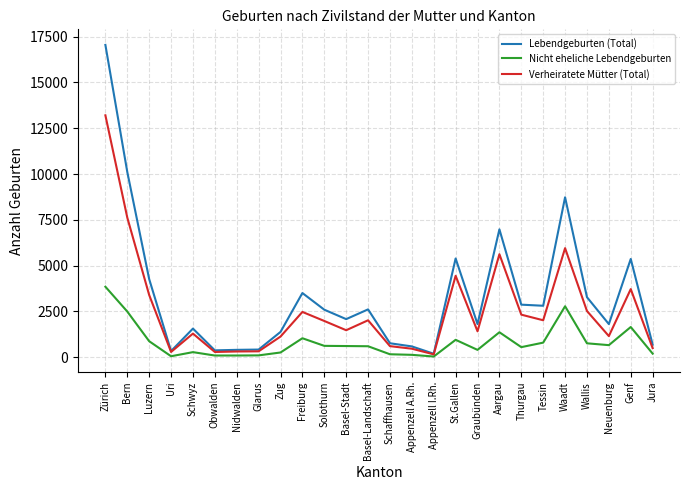

List the series in order of their overall mean, lowest first.

Nicht eheliche Lebendgeburten, Verheiratete Mütter (Total), Lebendgeburten (Total)